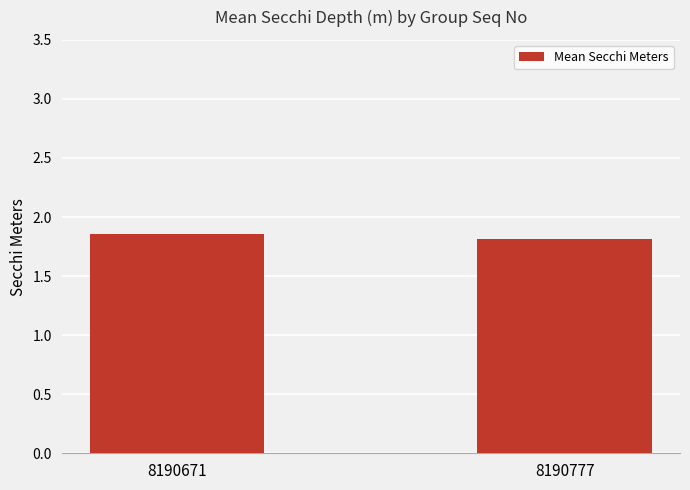

Where is the data nearest to the value 1?

8190777